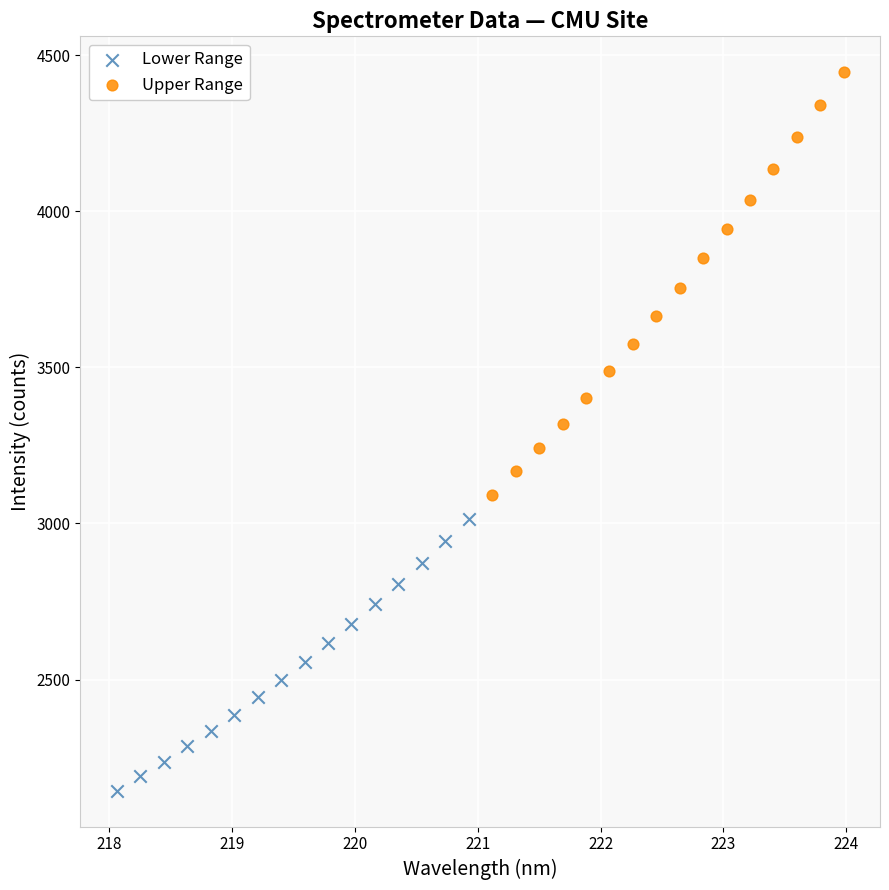

Which series contains the lowest Y value?

Lower Range